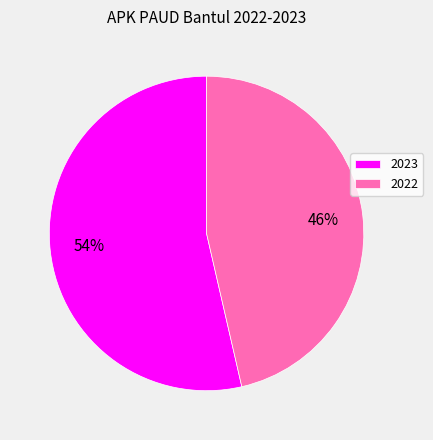

What is the ratio of the value at 2022 to the value at 2023?

0.9